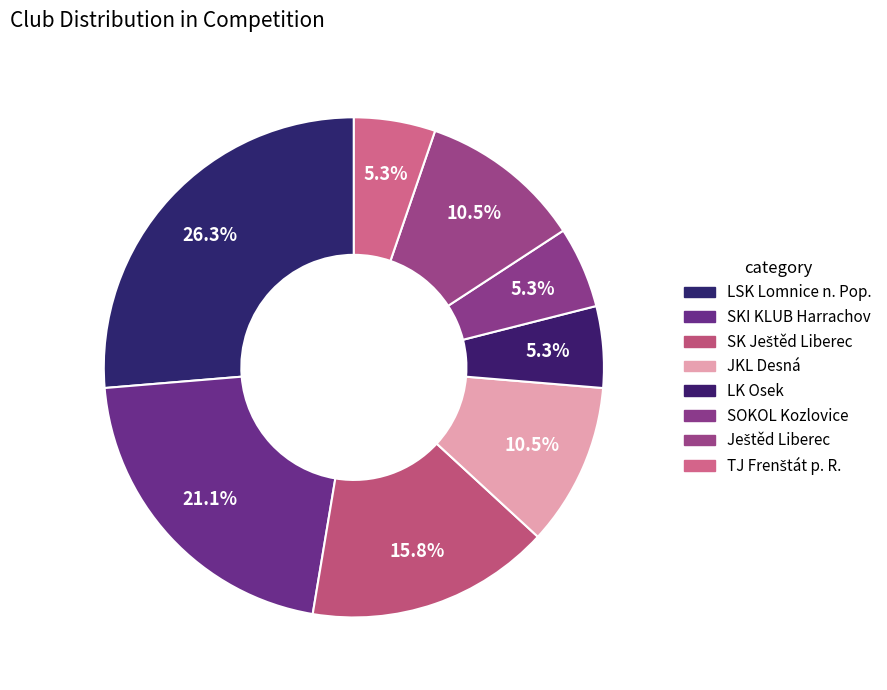

How much of the chart is everything except SOKOL Kozlovice?

94.7%